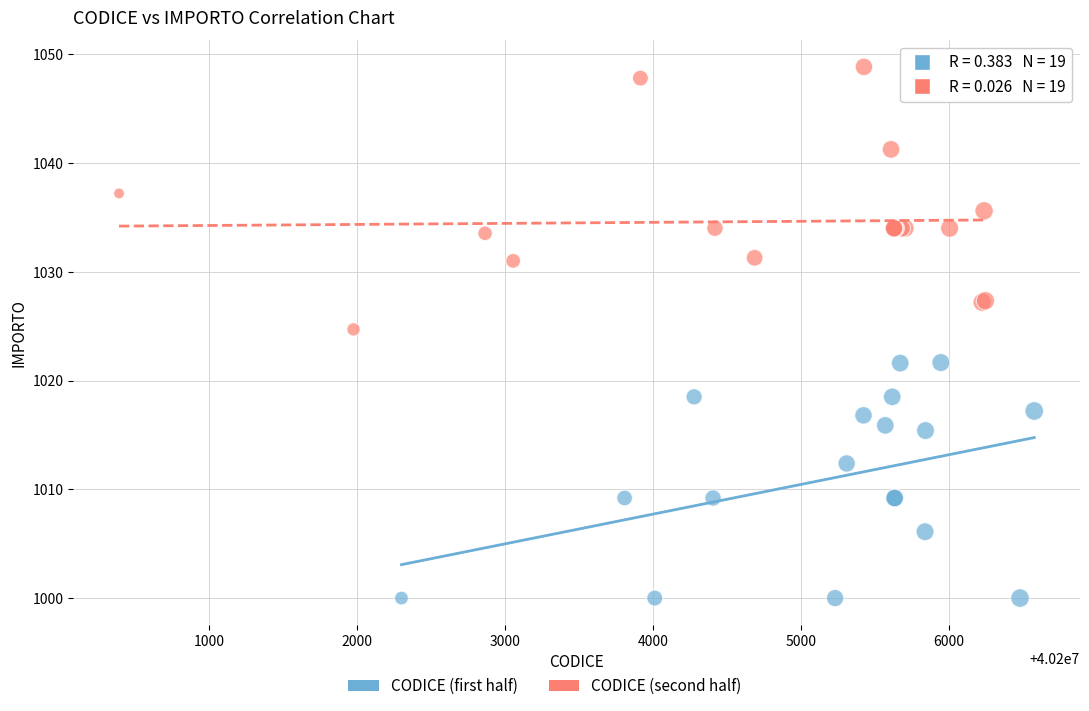

Which series reaches the maximum Y coordinate?

CODICE (second half)